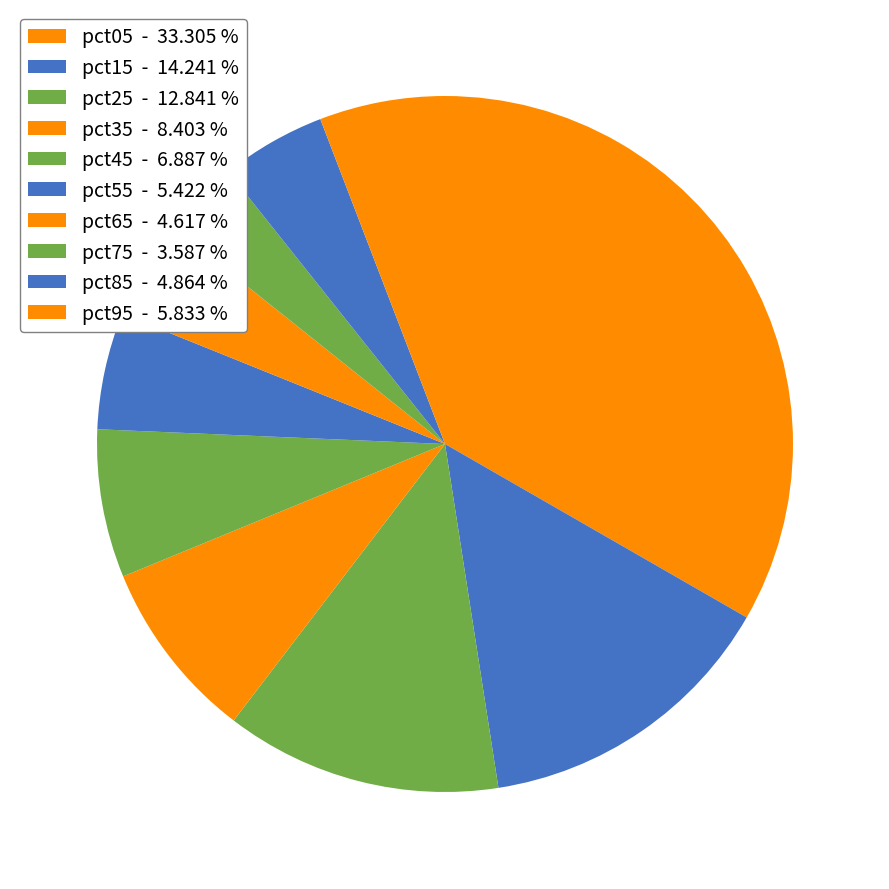

Count the number of slices in the pie.

10